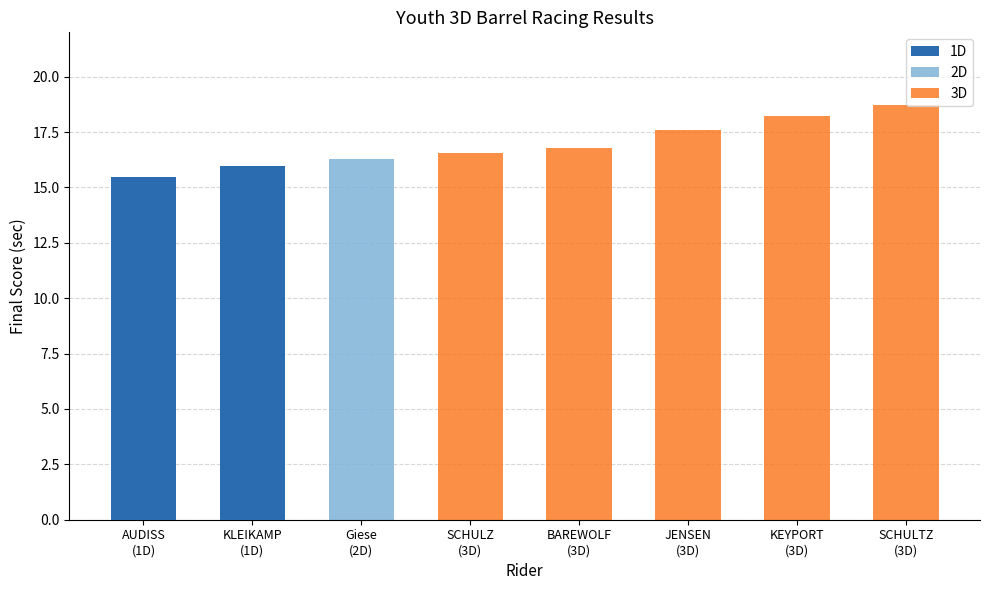

Is the value of 1D at SCHULTZ
(3D) greater than the value of 2D at BAREWOLF
(3D)?

No